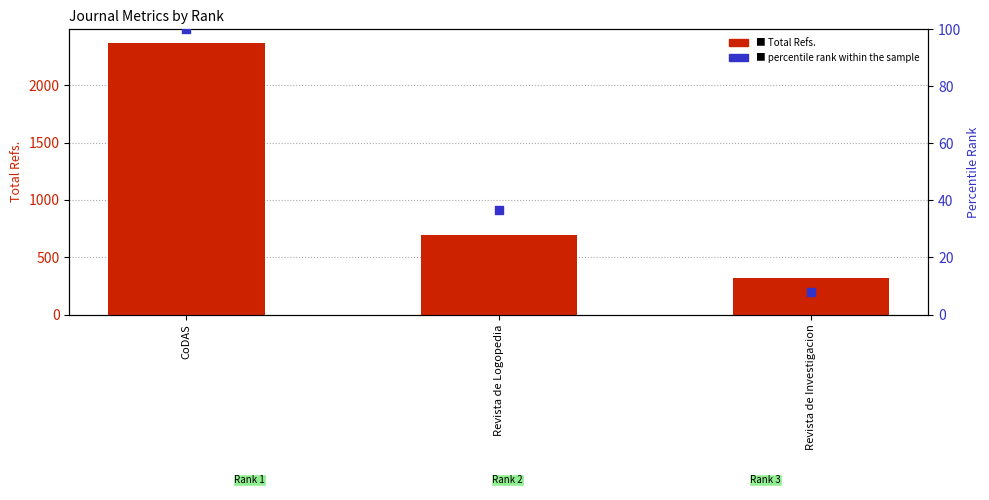

Which series has the largest total across all categories?

Total Refs.